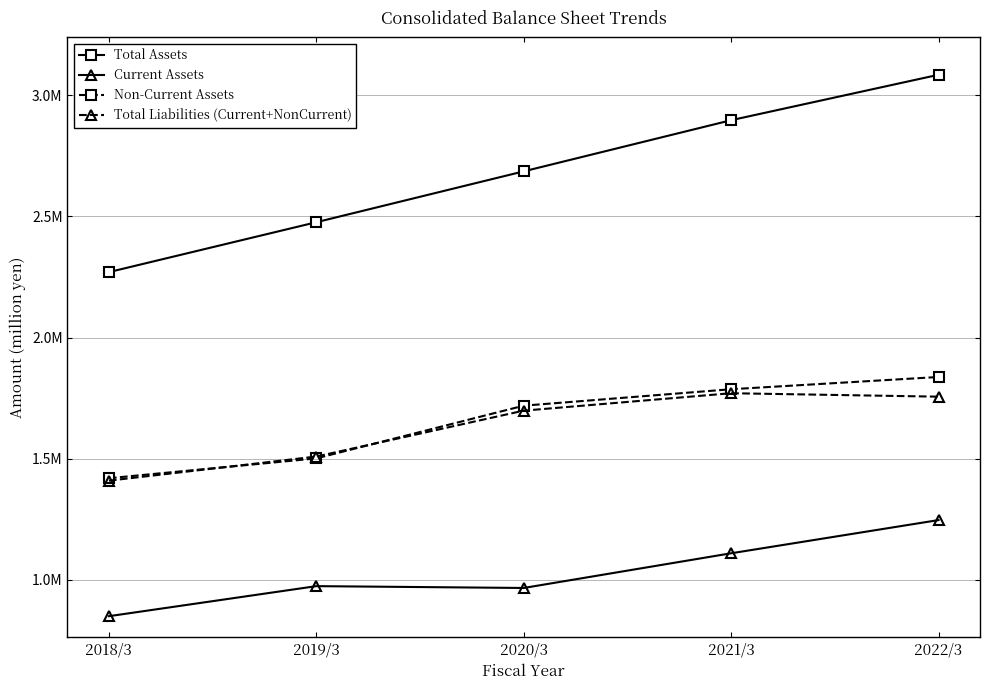

What position from the left is 2022/3?

5